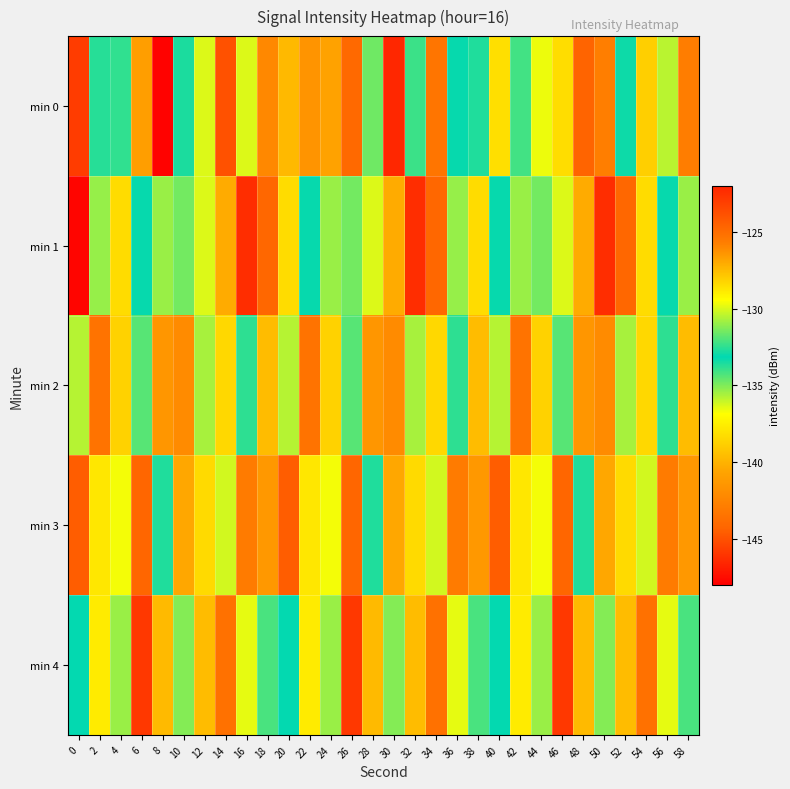

Reading left to right, transcribe all the data shown in this chart.

min 0: 0=-122.9	2=-132.6	4=-132.4	6=-141.0	8=-147.9	10=-133.6	12=-130.0	14=-123.8	16=-136.3	18=-126.0	20=-127.4	22=-126.3	24=-126.8	26=-124.8	28=-131.5	30=-122.1	32=-134.0	34=-125.3	36=-133.0	38=-133.6	40=-128.5	42=-132.2	44=-129.7	46=-128.5	48=-124.6	50=-142.9	52=-133.0	54=-128.1	56=-130.5	58=-125.6
min 1: 0=-147.8	2=-135.3	4=-128.4	6=-133.3	8=-130.9	10=-131.5	12=-129.9	14=-140.3	16=-122.3	18=-124.7	20=-128.4	22=-133.3	24=-130.9	26=-131.5	28=-129.9	30=-140.3	32=-122.3	34=-124.7	36=-135.3	38=-128.4	40=-133.3	42=-130.9	44=-131.5	46=-129.9	48=-140.3	50=-122.3	52=-124.7	54=-128.4	56=-133.3	58=-130.9
min 2: 0=-130.5	2=-125.2	4=-138.7	6=-131.9	8=-126.4	10=-142.1	12=-135.6	14=-128.3	16=-133.8	18=-127.5	20=-130.5	22=-125.2	24=-138.7	26=-131.9	28=-126.4	30=-142.1	32=-135.6	34=-128.3	36=-133.8	38=-127.5	40=-130.5	42=-125.2	44=-138.7	46=-131.9	48=-126.4	50=-142.1	52=-135.6	54=-128.3	56=-133.8	58=-127.5
min 3: 0=-124.3	2=-137.8	4=-129.6	6=-144.2	8=-132.7	10=-126.9	12=-138.4	14=-130.1	16=-125.6	18=-141.3	20=-124.3	22=-137.8	24=-129.6	26=-144.2	28=-132.7	30=-126.9	32=-138.4	34=-130.1	36=-125.6	38=-141.3	40=-124.3	42=-137.8	44=-129.6	46=-144.2	48=-132.7	50=-126.9	52=-138.4	54=-130.1	56=-125.6	58=-141.3
min 4: 0=-133.1	2=-128.9	4=-135.4	6=-122.8	8=-139.7	10=-131.2	12=-127.5	14=-143.6	16=-129.8	18=-134.2	20=-133.1	22=-128.9	24=-135.4	26=-122.8	28=-139.7	30=-131.2	32=-127.5	34=-143.6	36=-129.8	38=-134.2	40=-133.1	42=-128.9	44=-135.4	46=-122.8	48=-139.7	50=-131.2	52=-127.5	54=-143.6	56=-129.8	58=-134.2